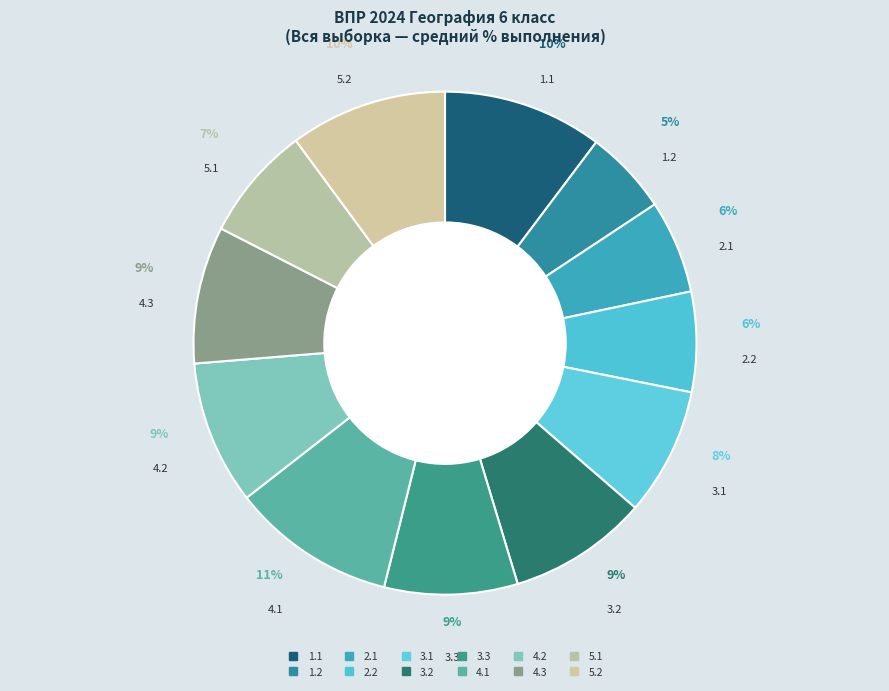

Does 4.3 account for over 50% of the chart?

No